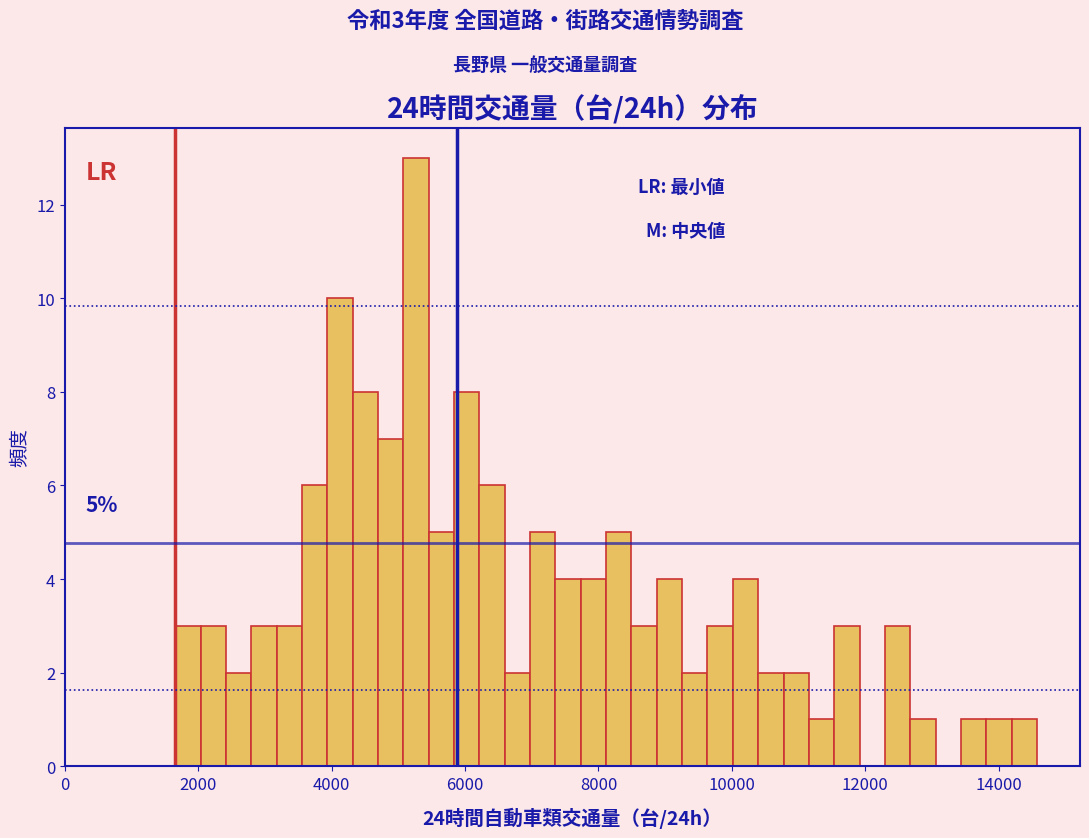

Read against the x-axis, roughly where is the centre of the tallest bar?

5200